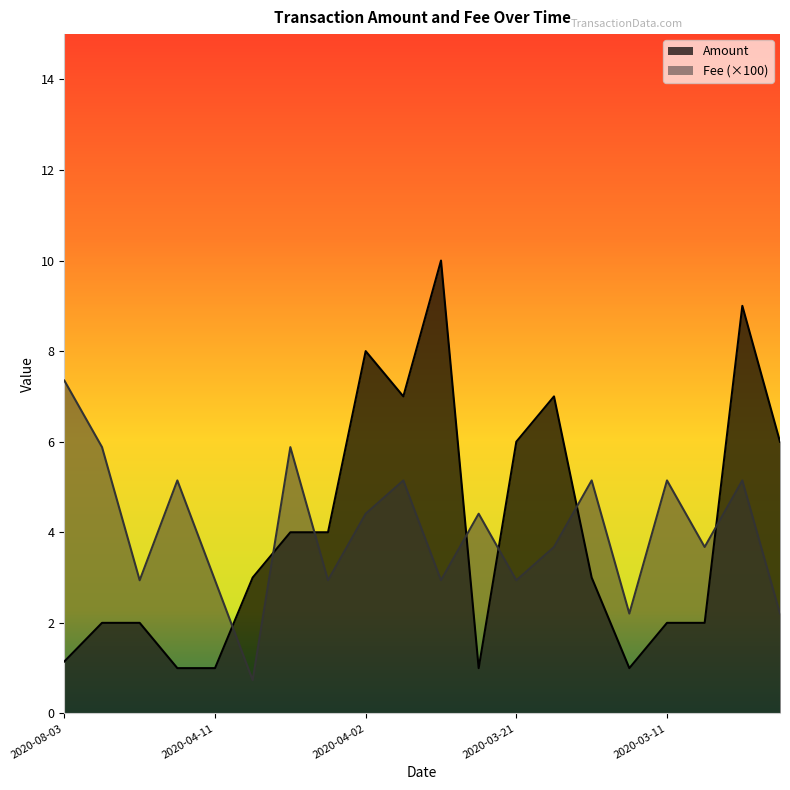

True or false: Fee has a value of 7.3 at 2020-08-03.

True